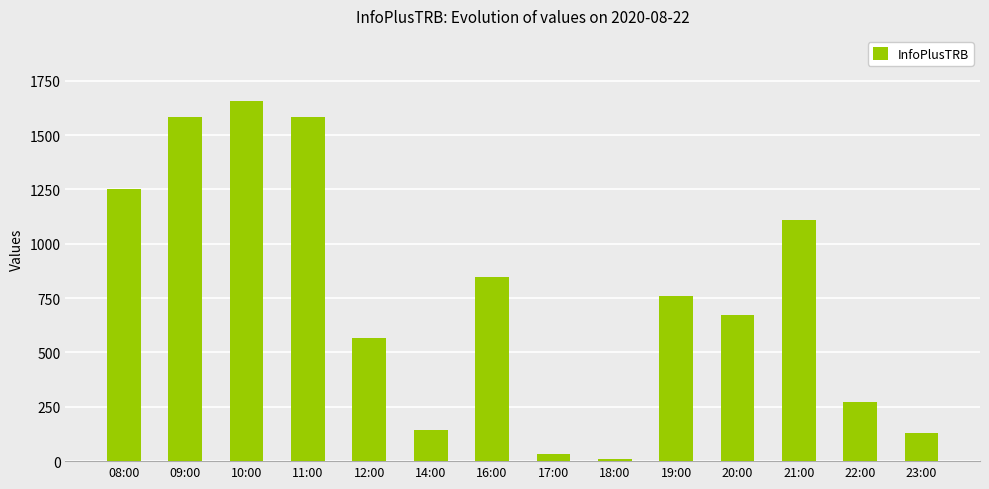

Is it true that the value at 21:00 is 1111?

True